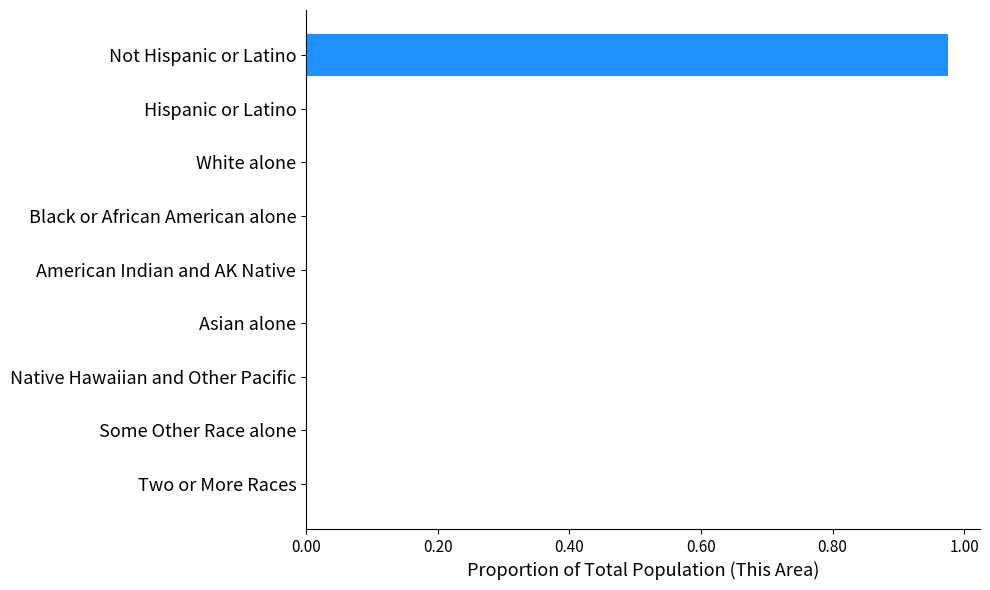

Which category has the highest value across all series?

Not Hispanic or Latino